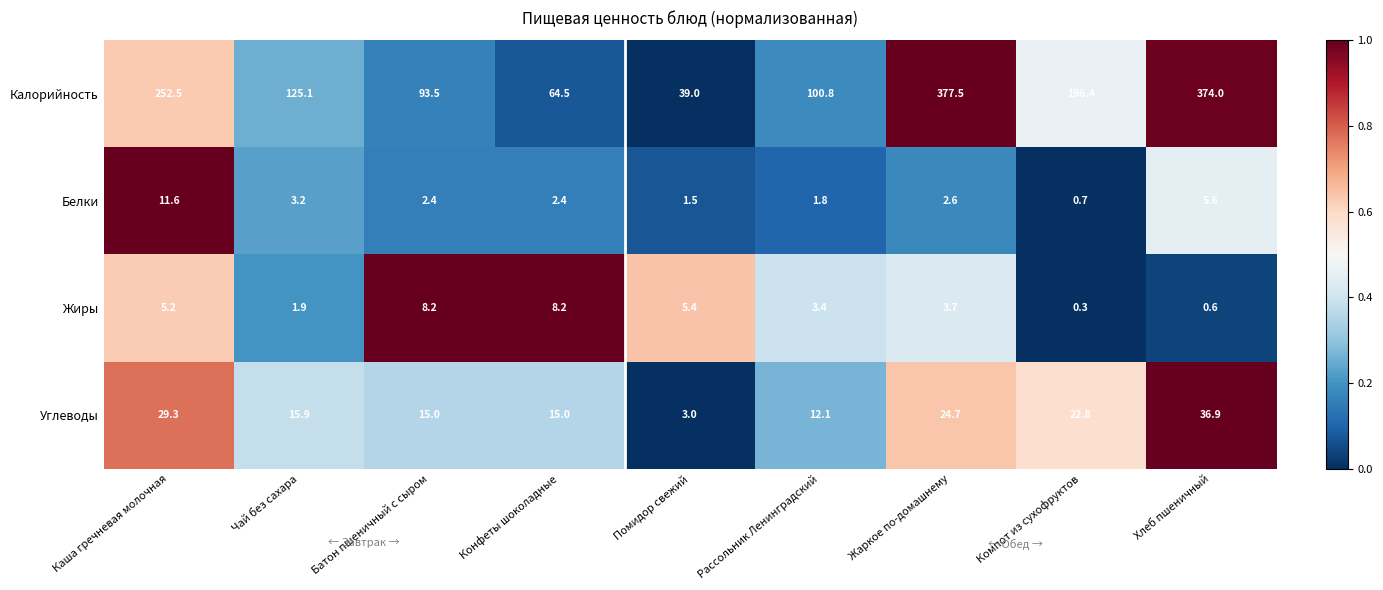

What is the minimum value shown in the chart?

0.3